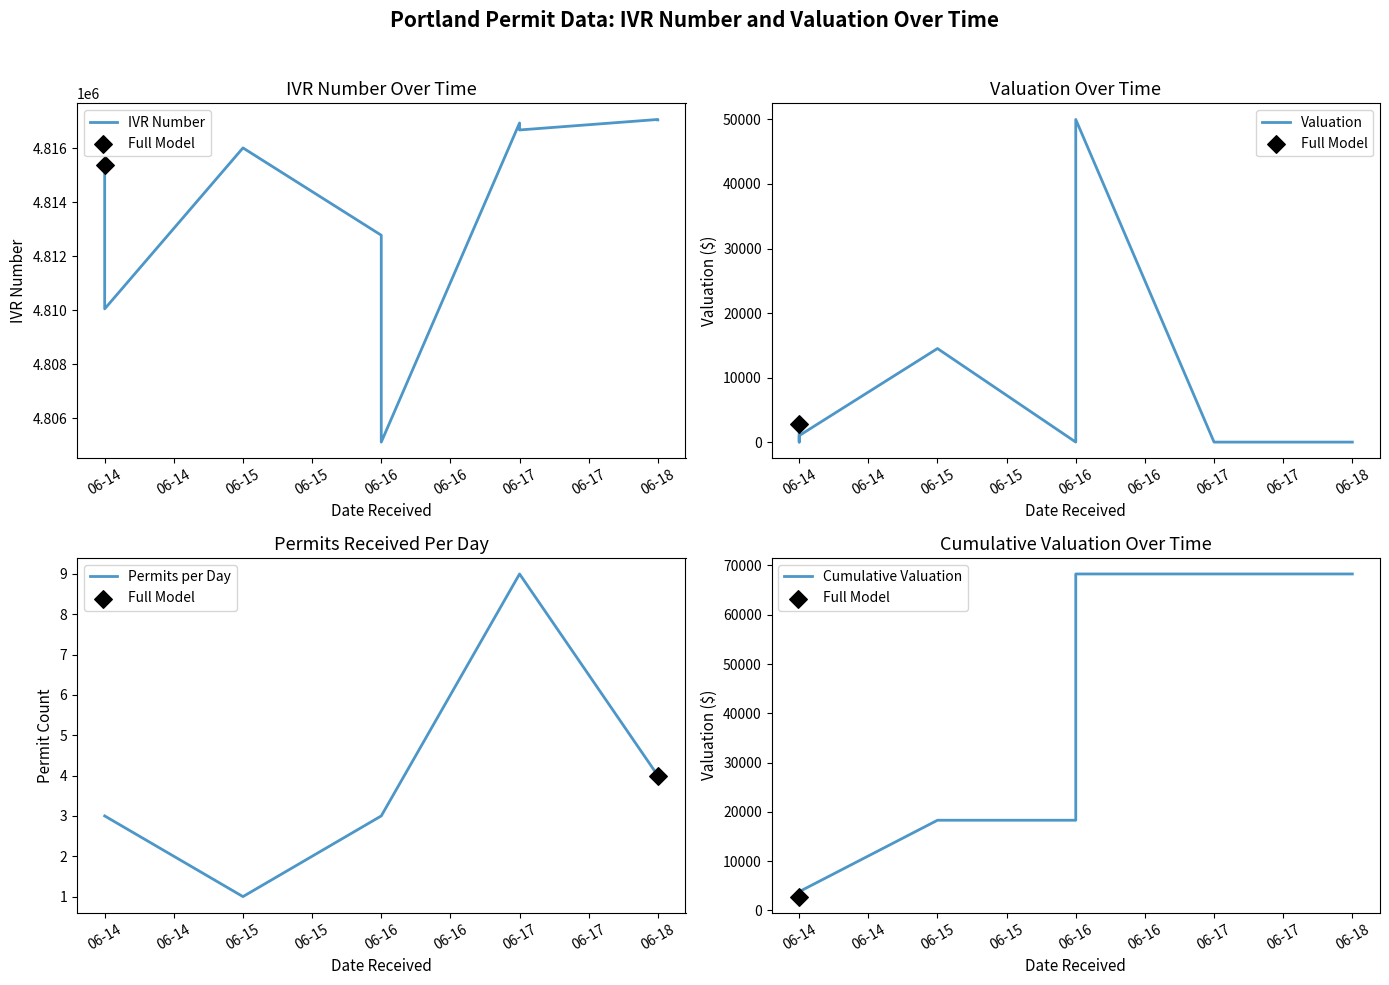

Which series has the largest total across all categories?

IVR_NUMBER